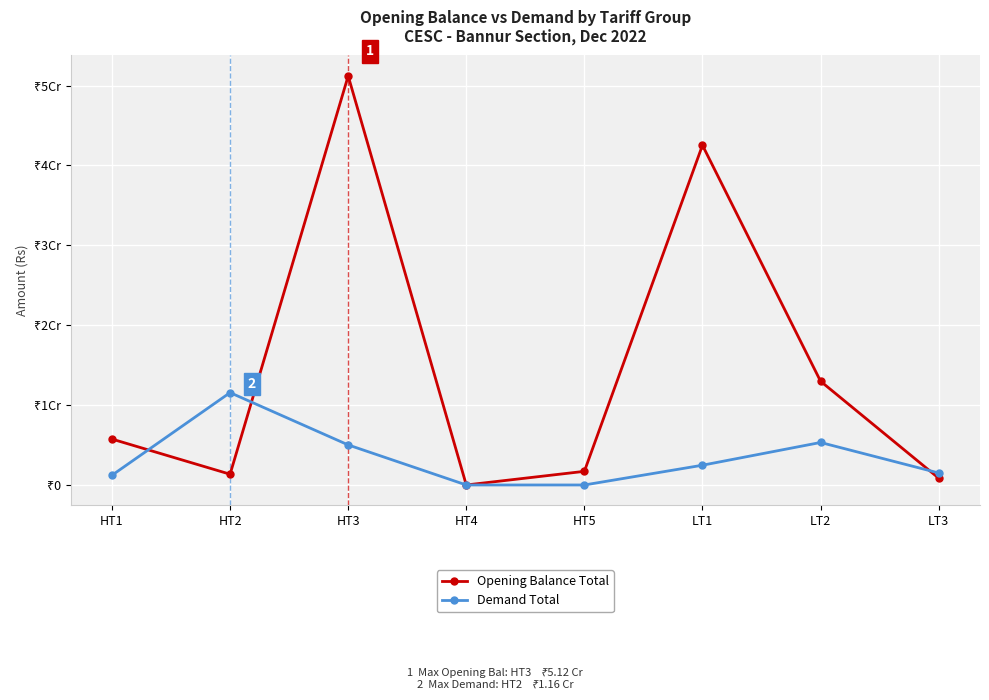

Is this an area chart (filled region under the line)?

No